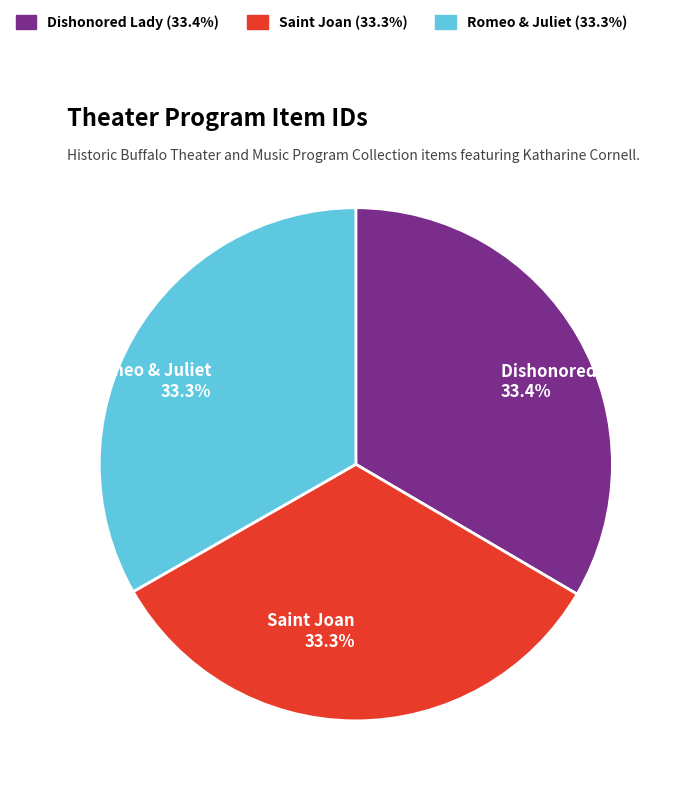

Is it true that Dishonored Lady is 39% of the pie?

False